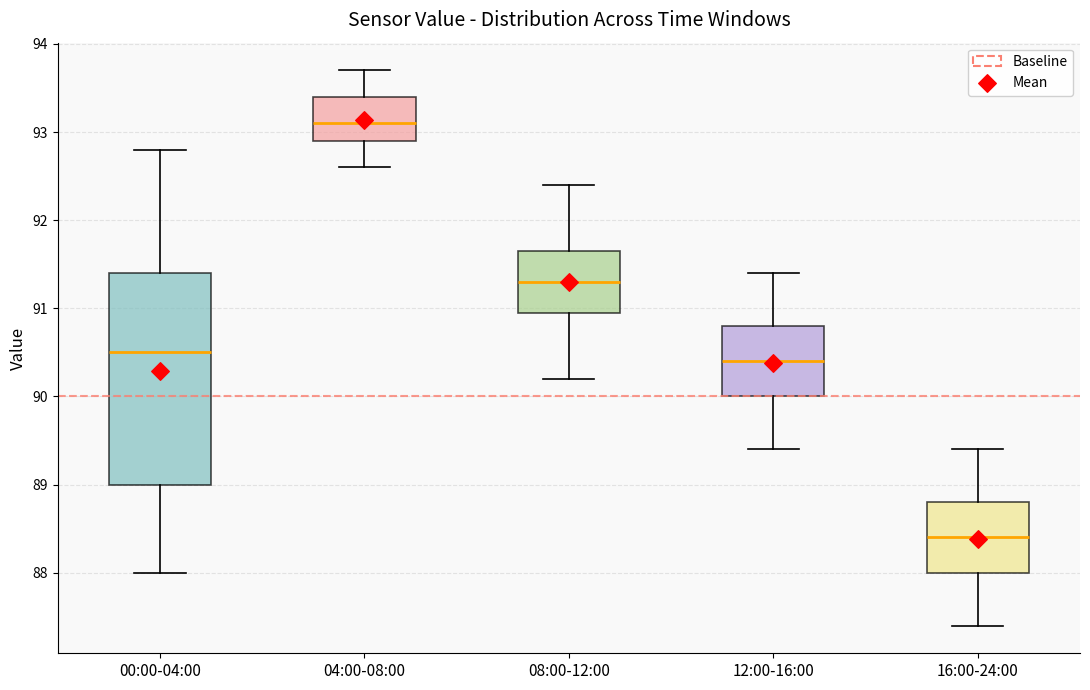

Where does the upper whisker of the box for 08:00-12:00 end on the y-axis? The values are not printed on the chart, so give them approximately, as read against the axis.

92.4